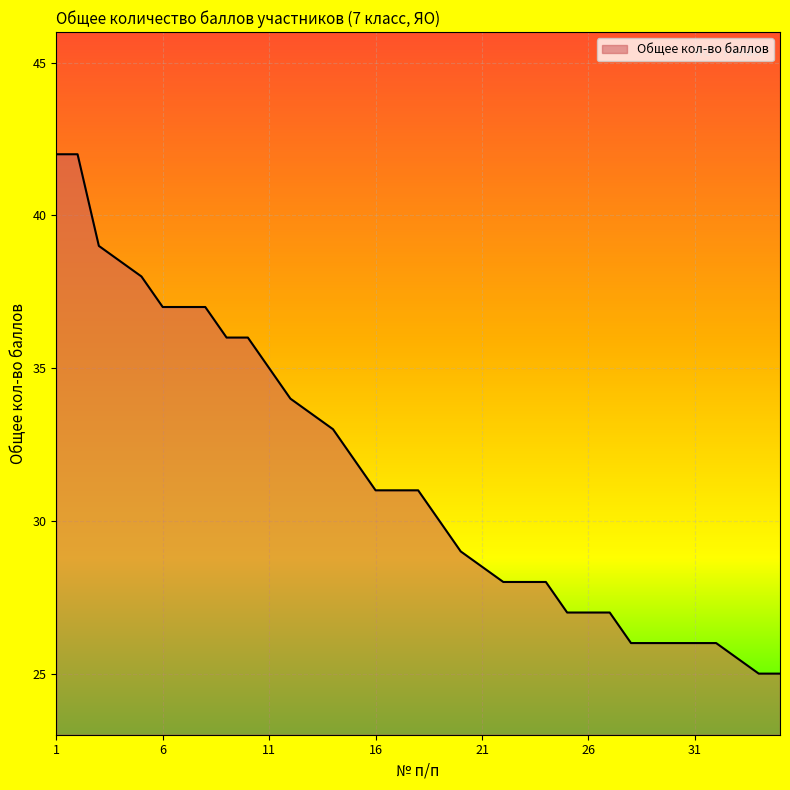

What is the difference between the maximum and minimum values?

17.0